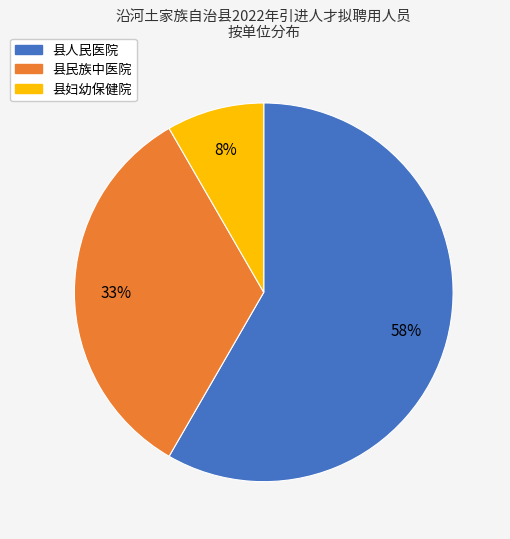

Count the number of slices in the pie.

3